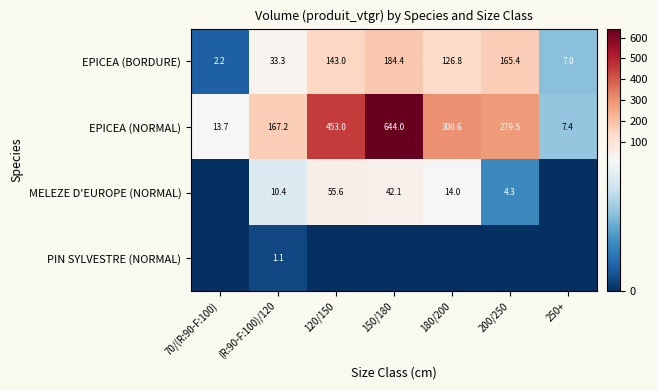

Between 200/250 and 150/180, which is larger?

150/180